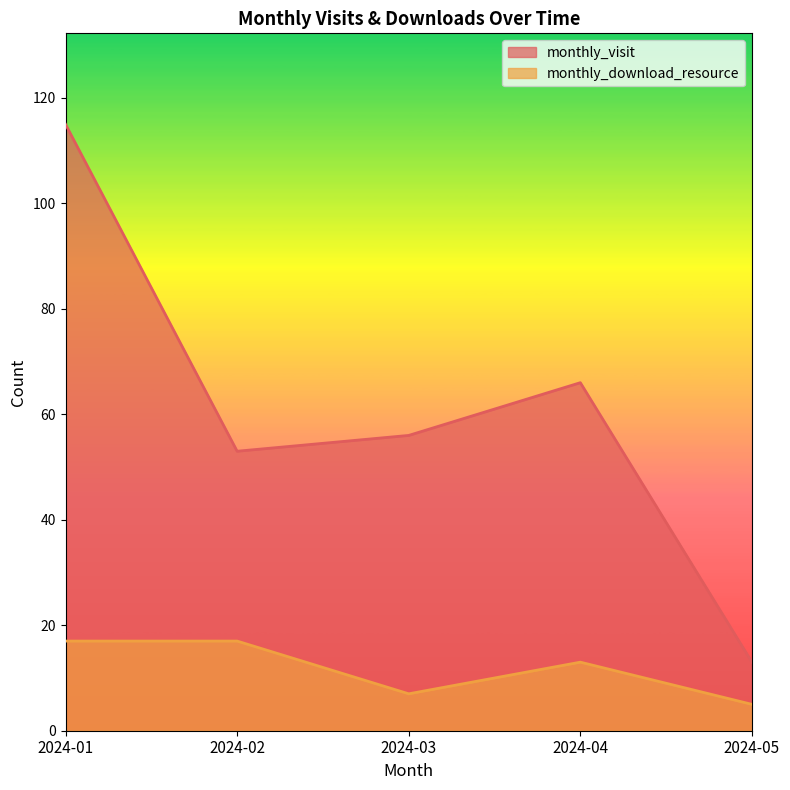

Where is the first local minimum for monthly_download_resource?

2024-03